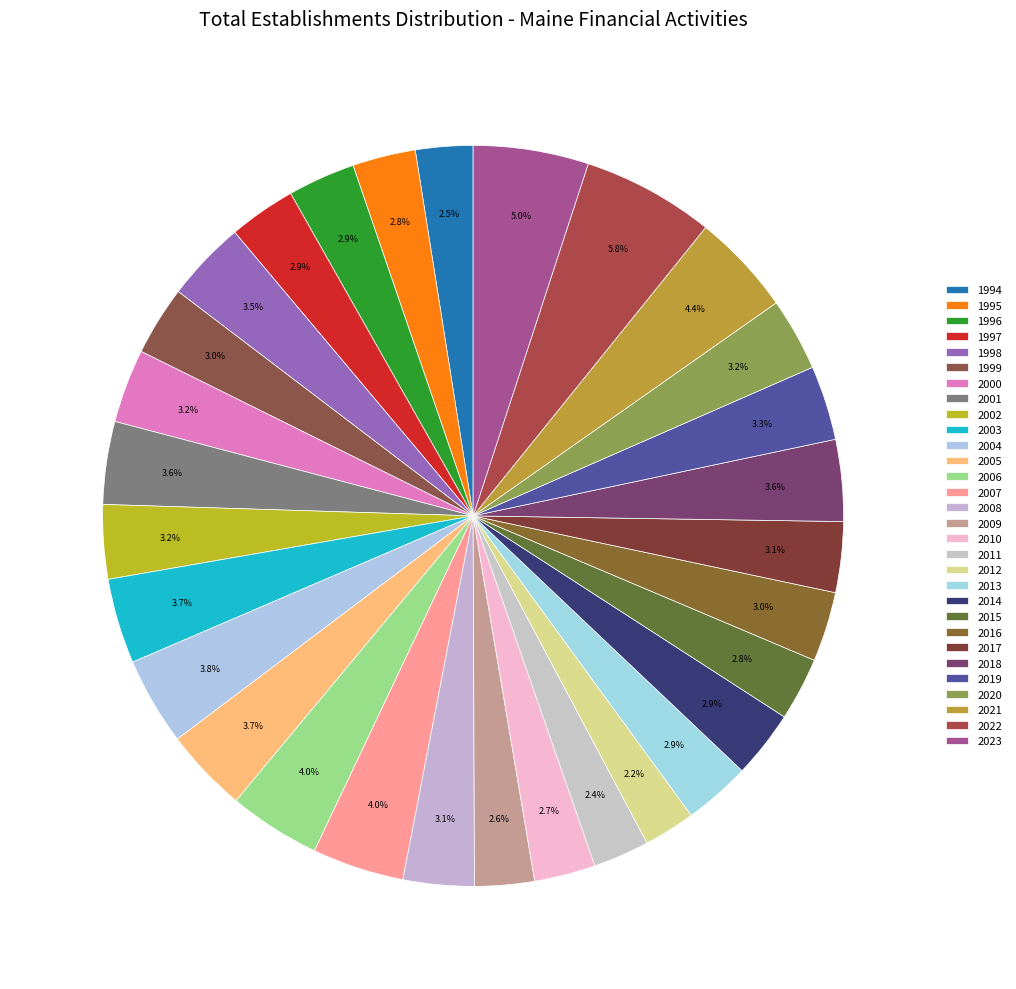

How many segments does this pie chart have?

30